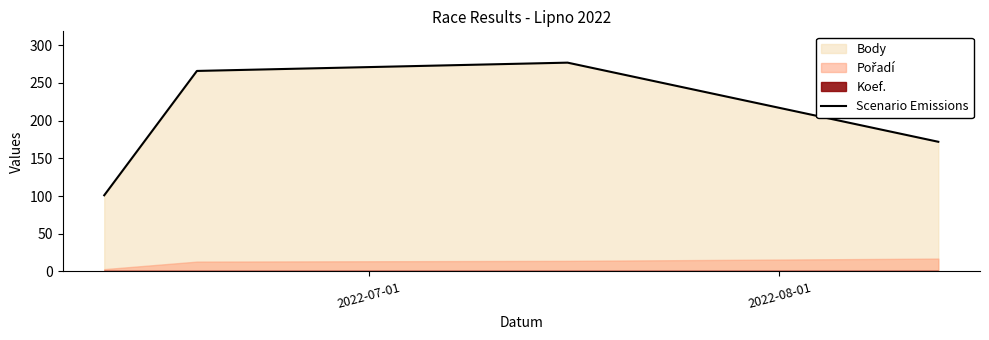

How many values in the Scenario Emissions series are below 266?

2